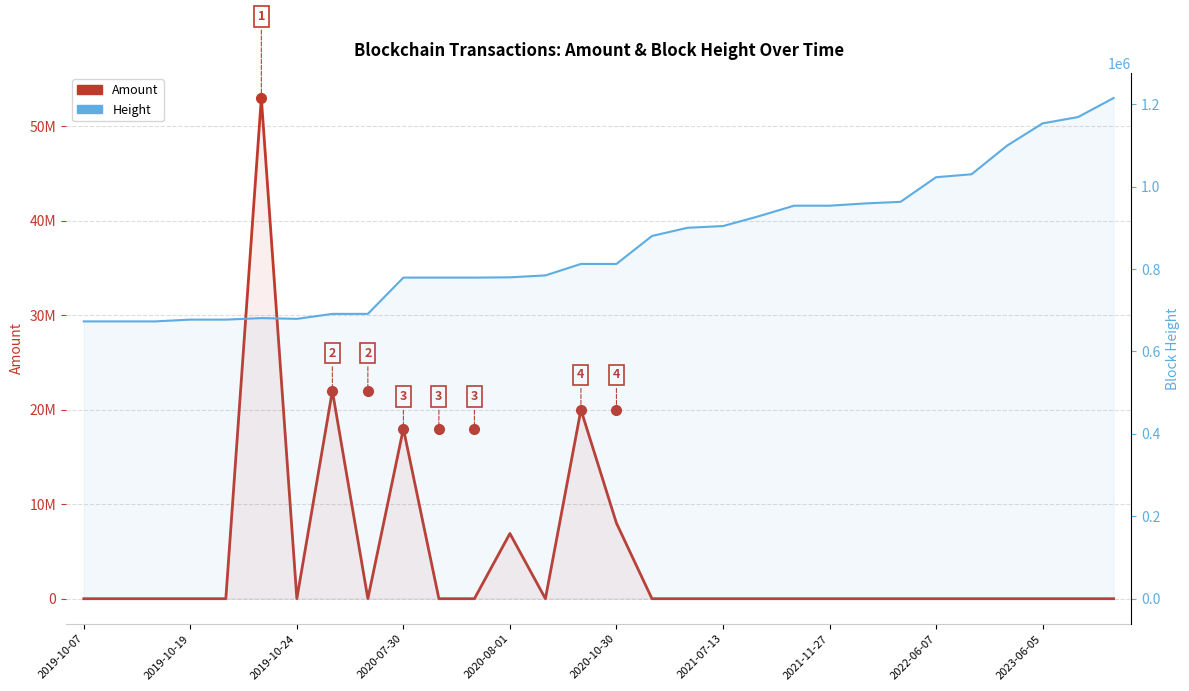

Count the number of categories in the chart.

30